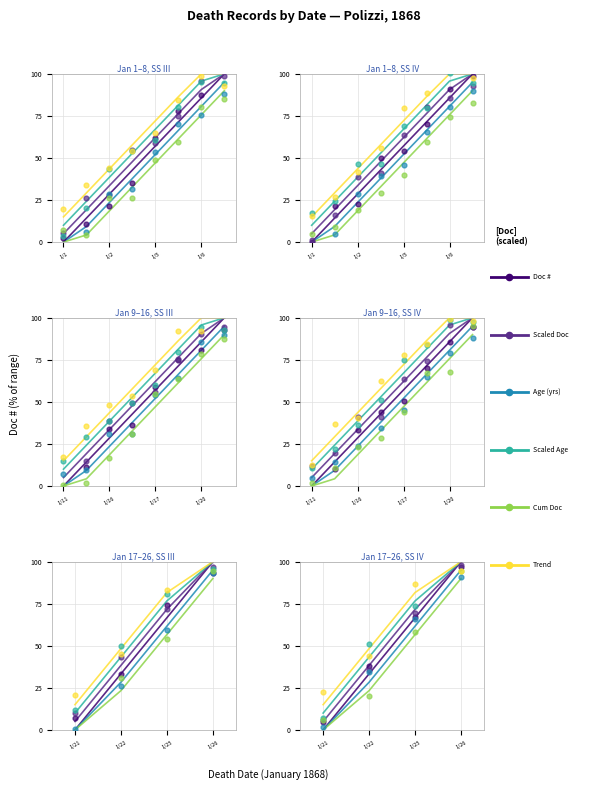

What are all the series names shown in the legend?

Doc #, Scaled Doc, Age (yrs), Scaled Age, Cum Doc, Trend